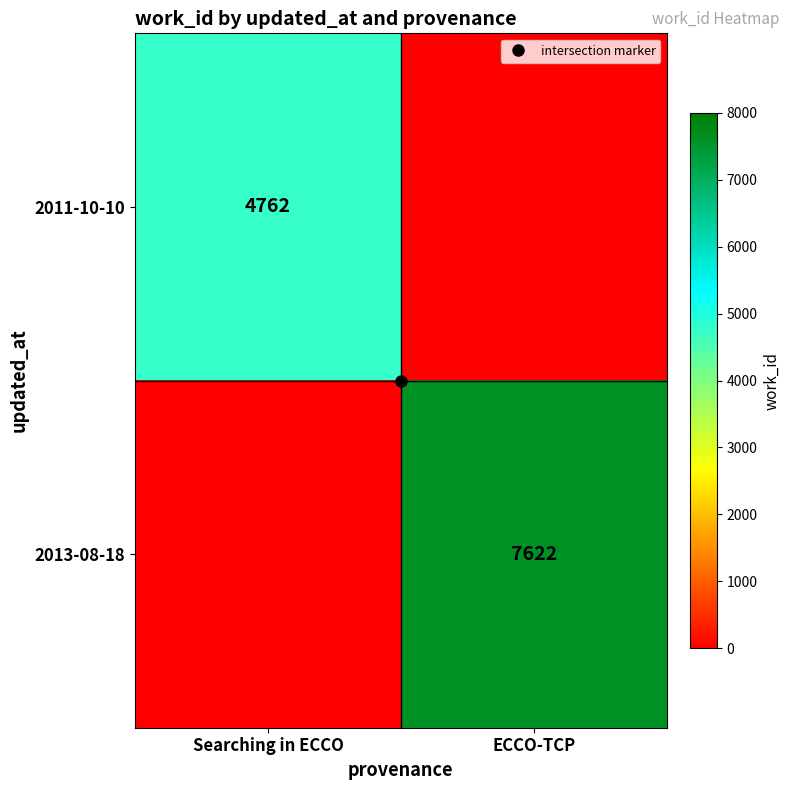

The value of 2011-10-10 at ECCO-TCP is -1518. True or false?

False